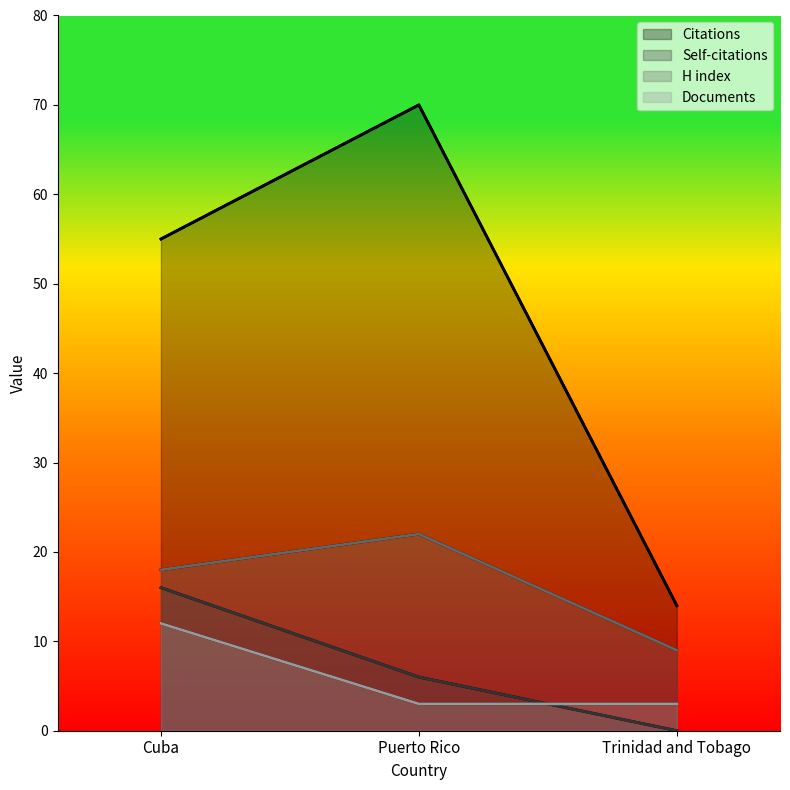

What is the total value across all series at Puerto Rico?

101